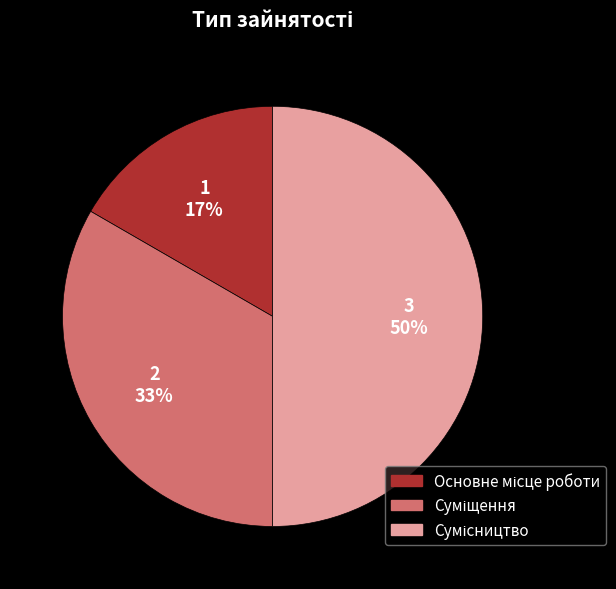

To the nearest percent, what is the average slice percentage?

33%